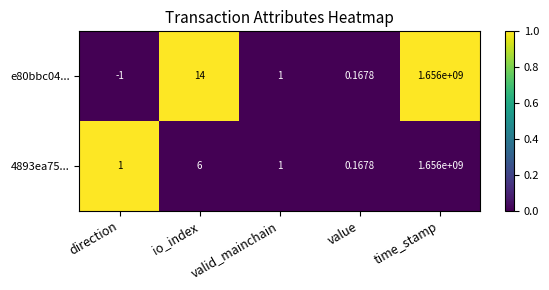

Which category has the lowest value in the e80bbc04... series?

direction